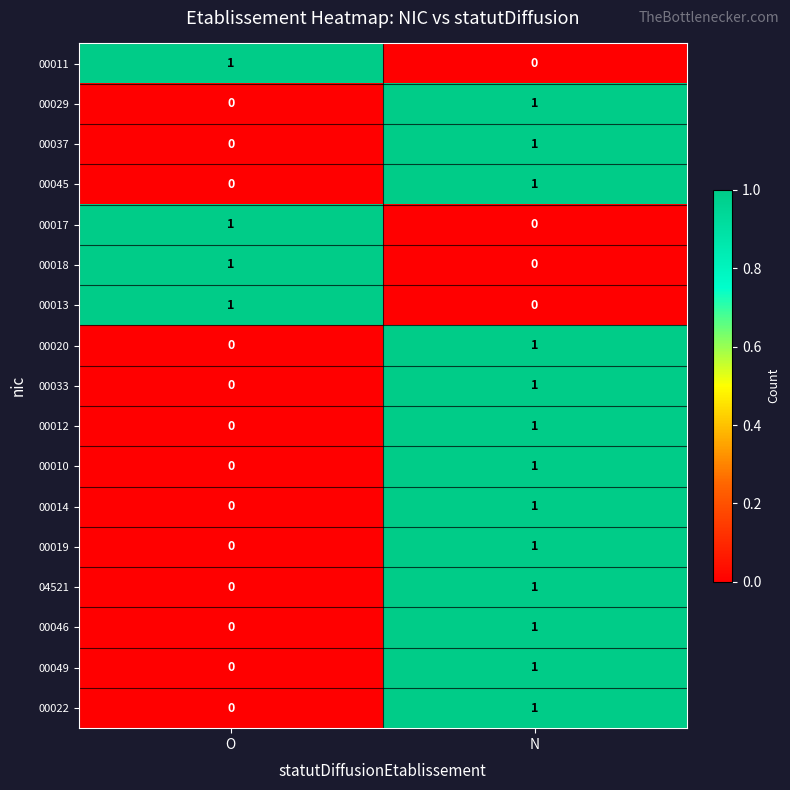

Which category has the lowest value in the 00019 series?

O